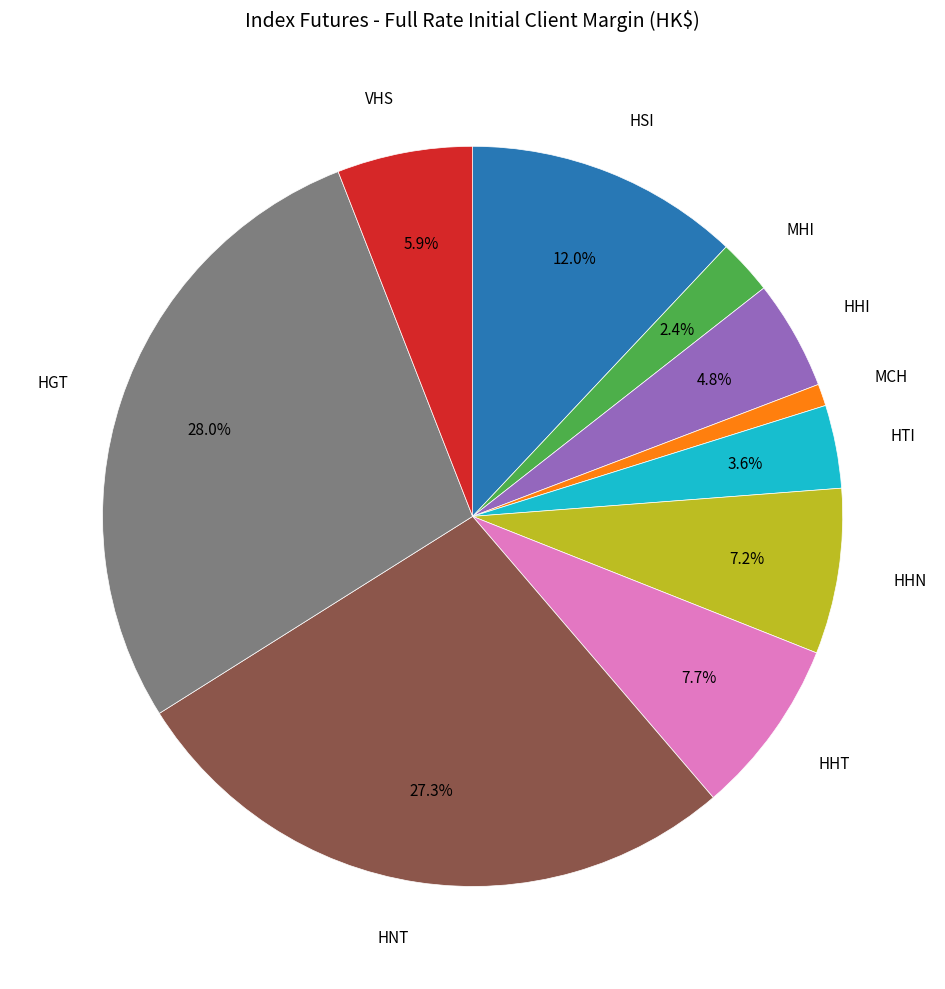

Is there any slice that represents more than half of the pie?

No